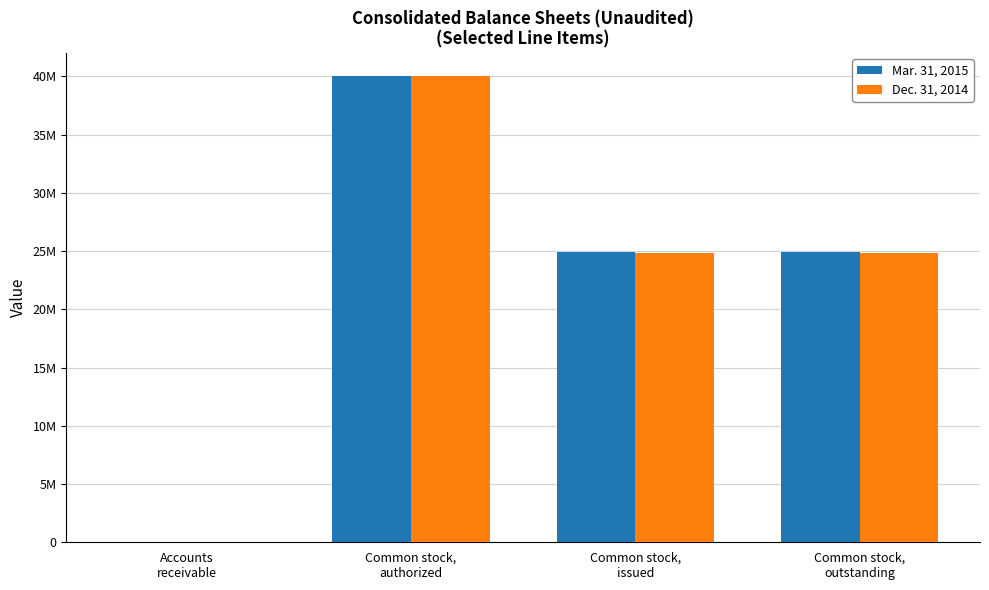

What is the average value of the Mar. 31, 2015 series?

22468674